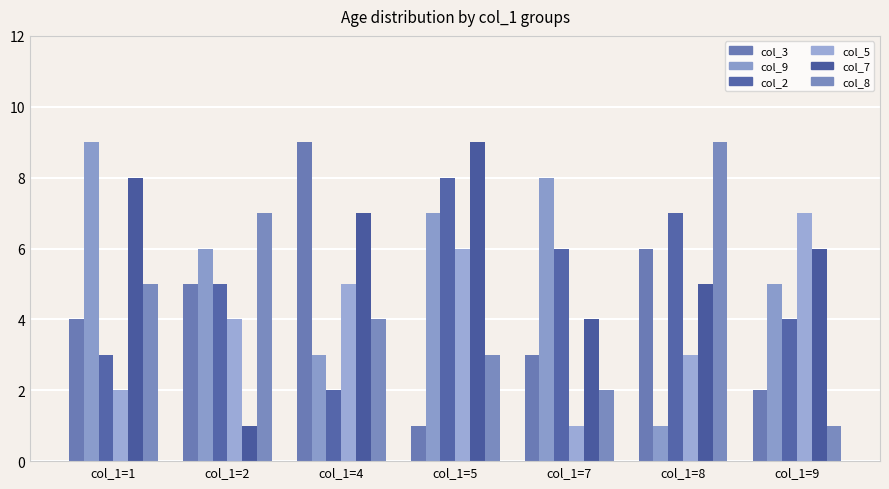

The value of col_8 at col_1=2 is 10. True or false?

False